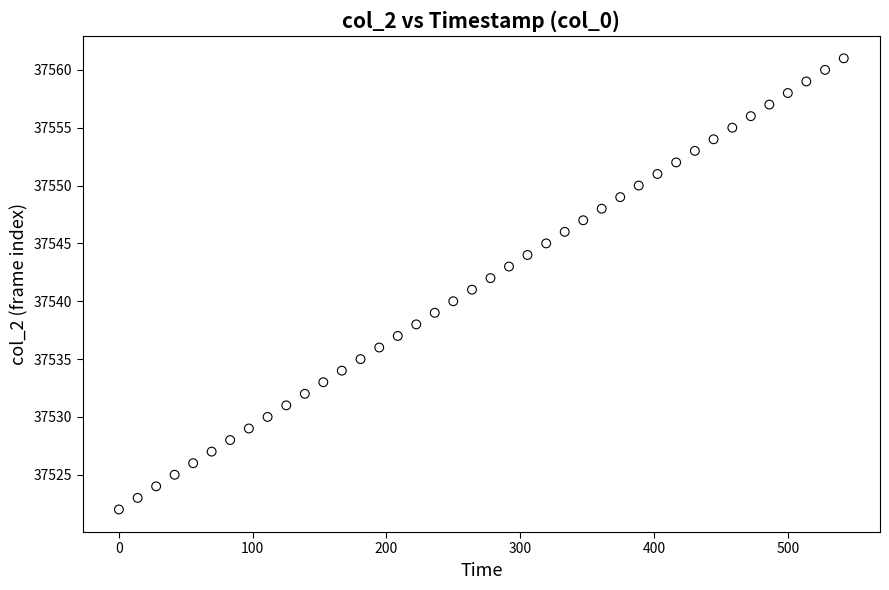

What is the range of Y values (max minus min)?

39